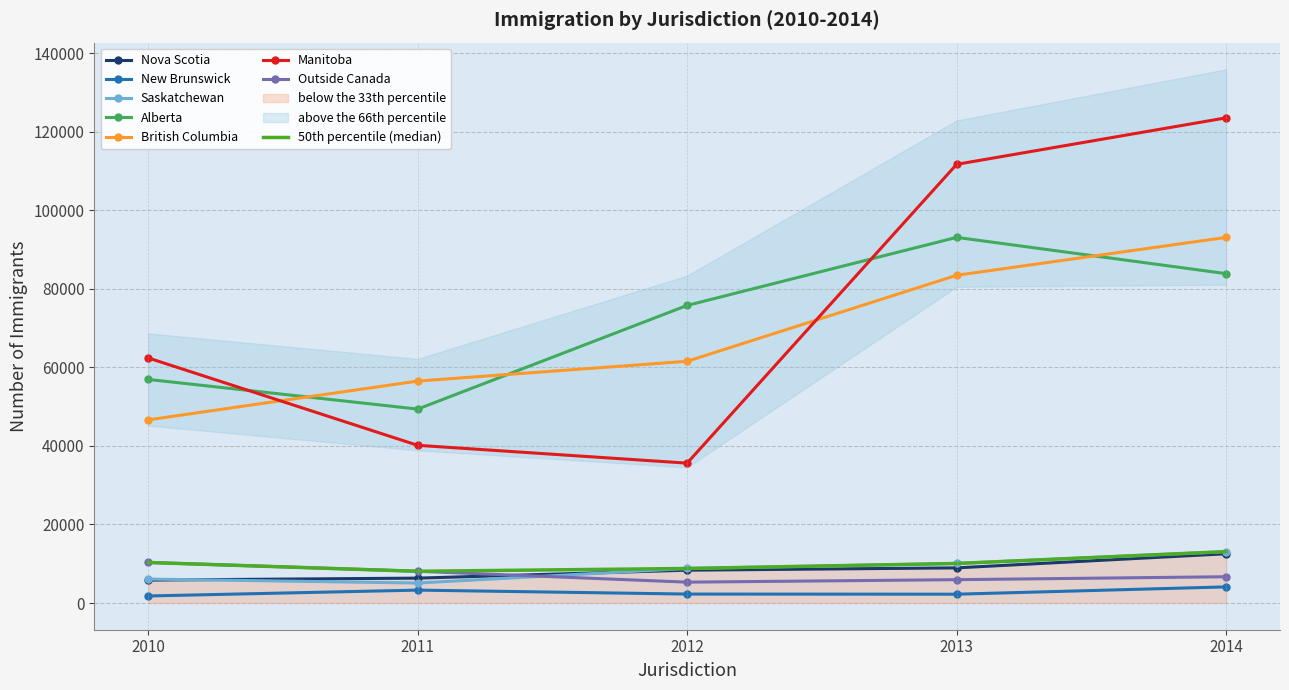

True or false: Nova Scotia and New Brunswick intersect in this chart.

False